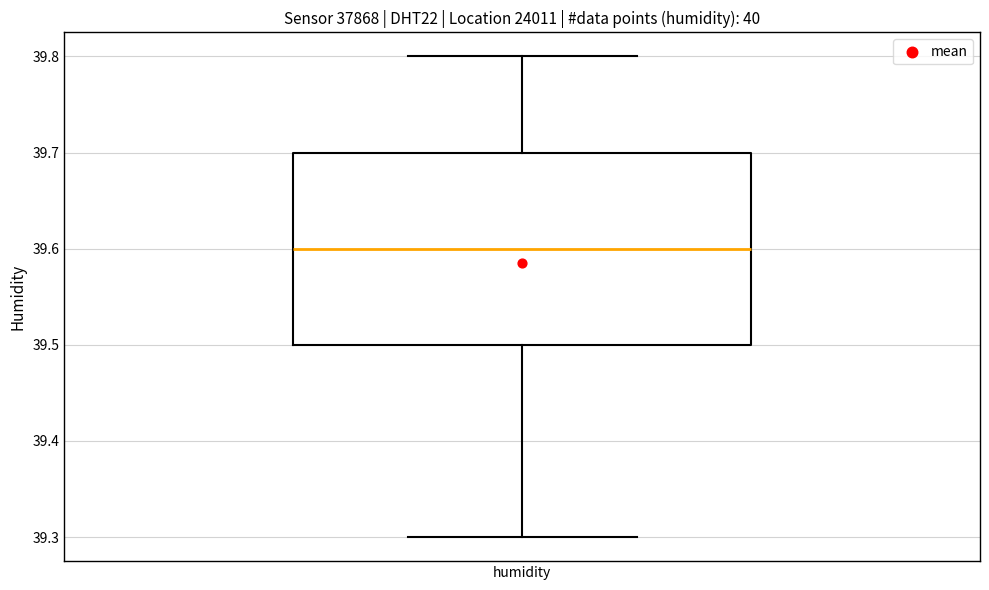

Read this box plot against the y-axis: the position of the median line, the range covered by the box, and the ends of both whiskers. The values are not printed on the chart, so give them approximately, as read against the axis.

median 39.6, box 39.5 to 39.7, whiskers 39.3 to 39.8